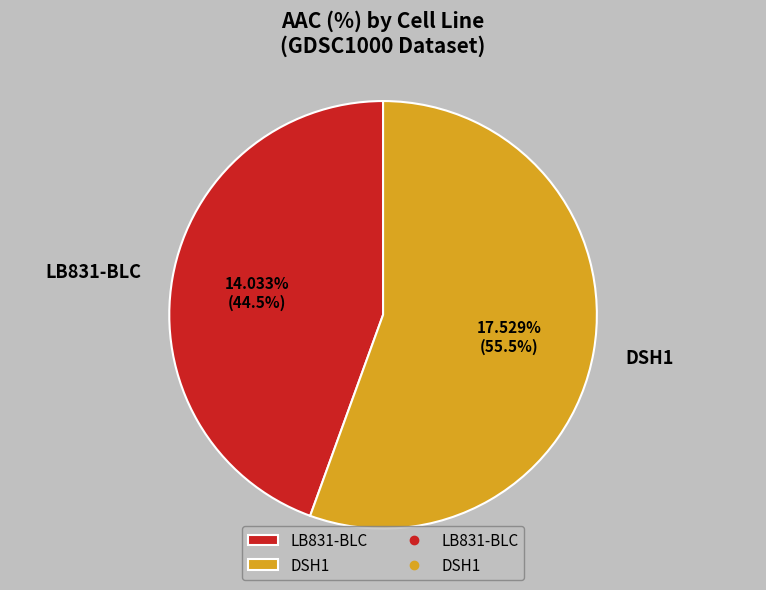

The LB831-BLC slice represents 44% of the pie. True or false?

True